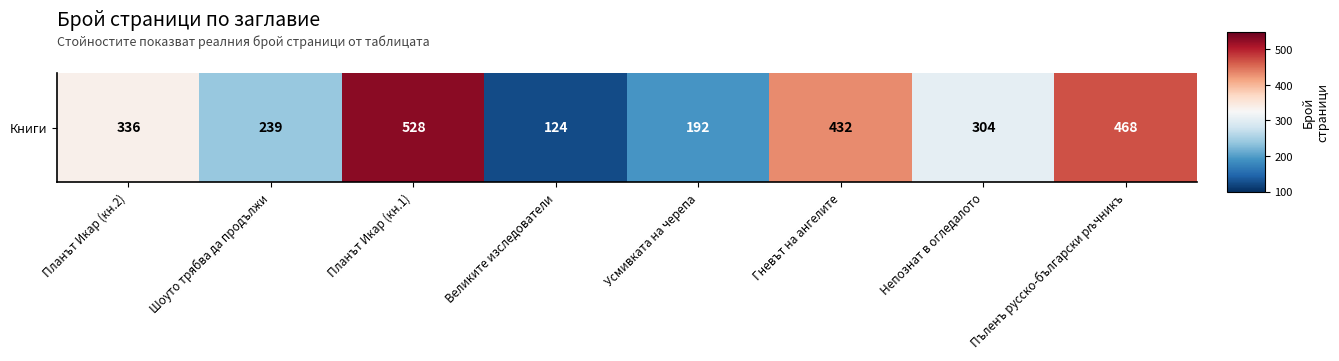

What is the maximum value shown in the chart?

528